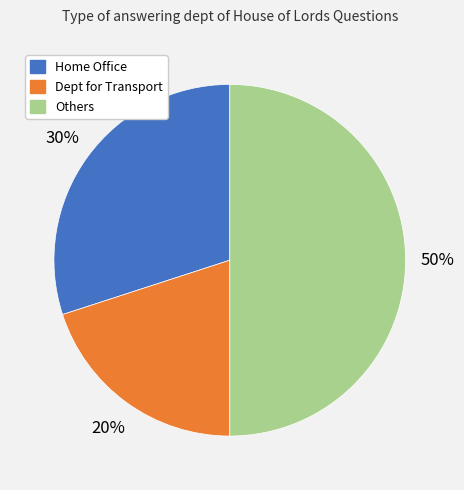

To the nearest percent, what is the average slice percentage?

33%